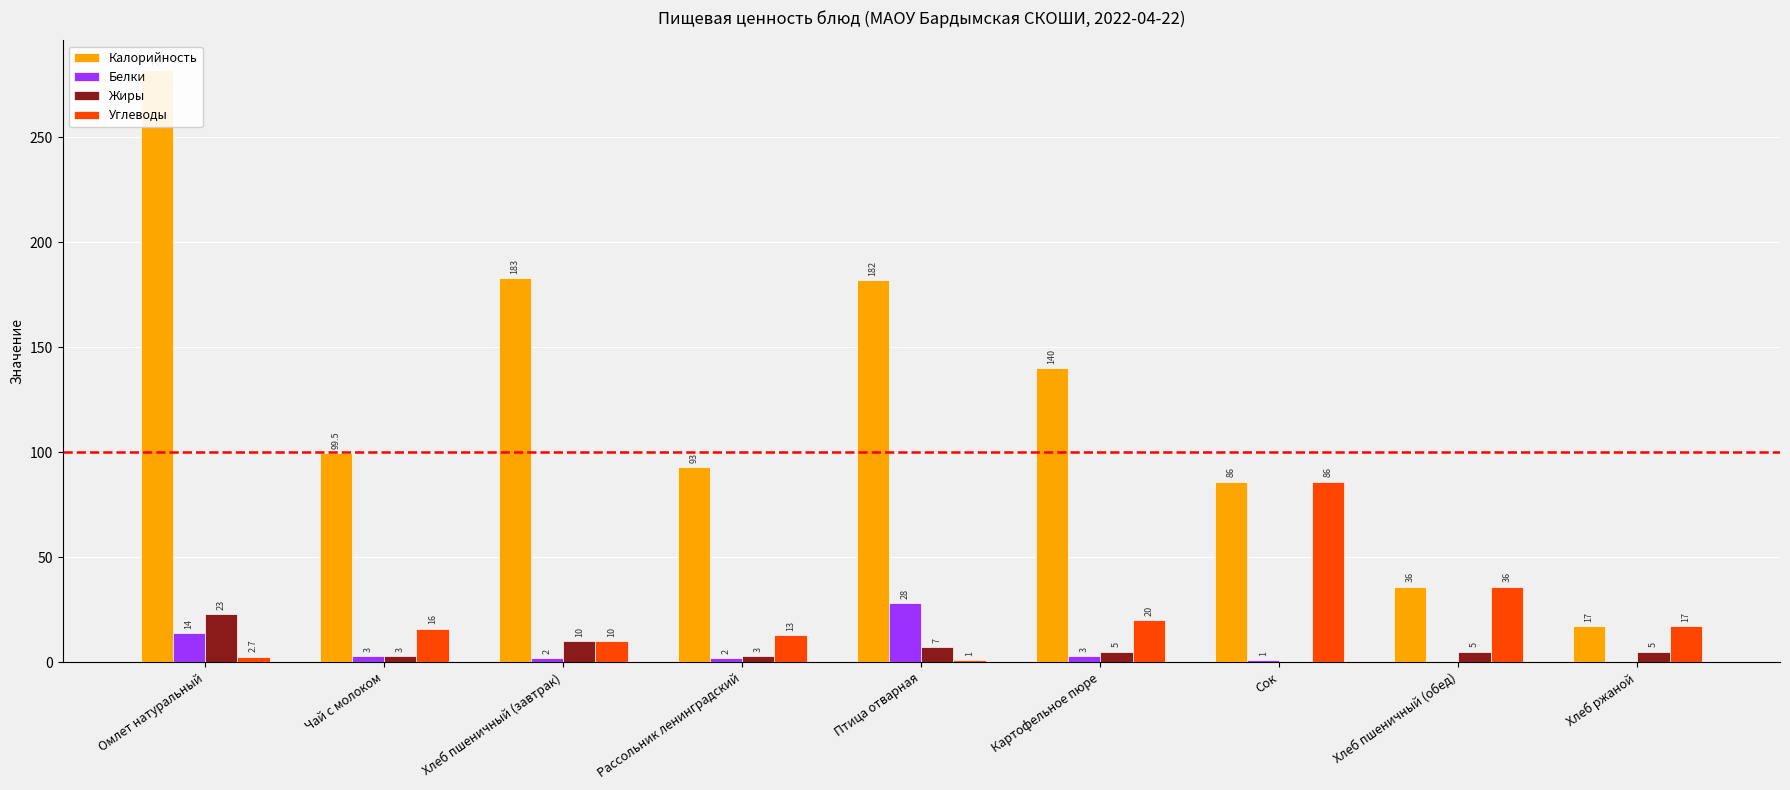

How many positive values does the Жиры series have?

8